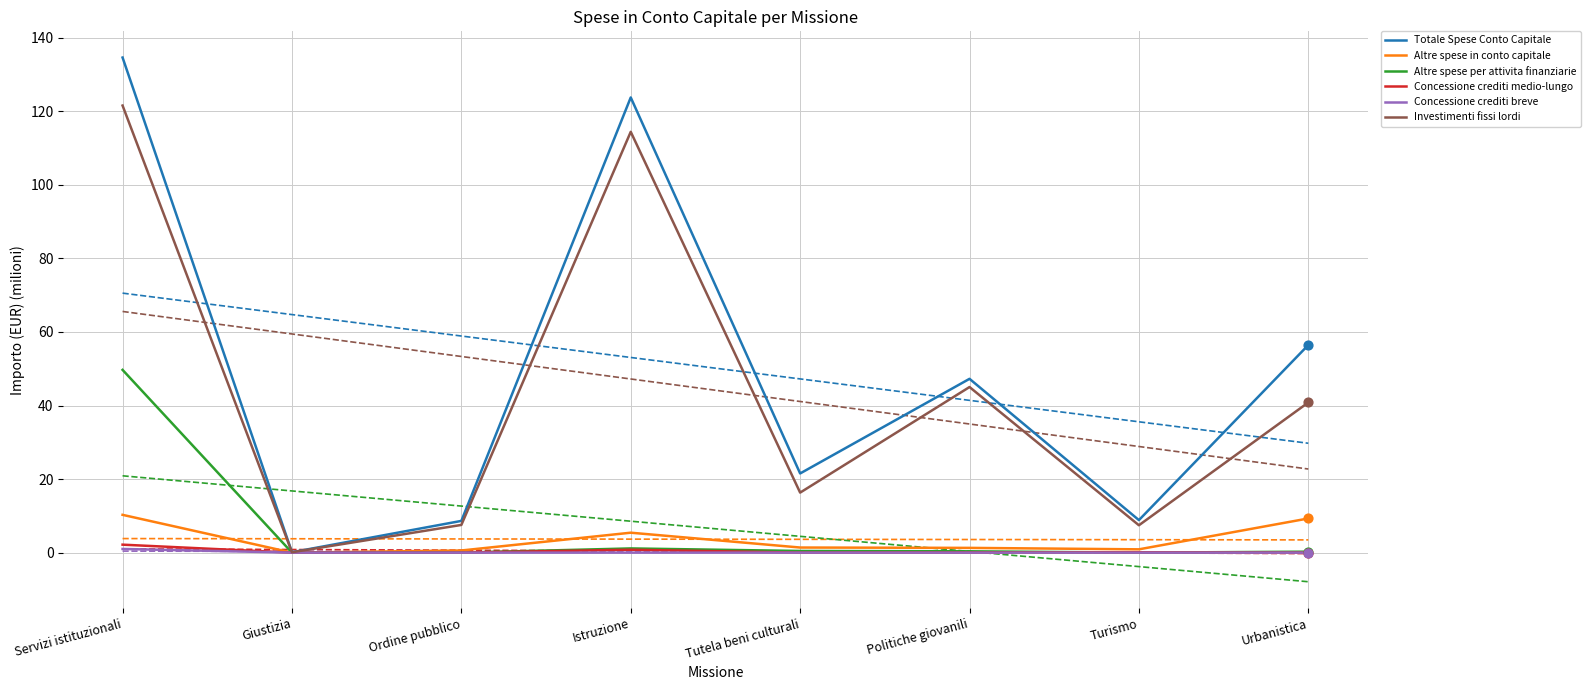

Which series contains the highest Y value?

Totale Spese Conto Capitale